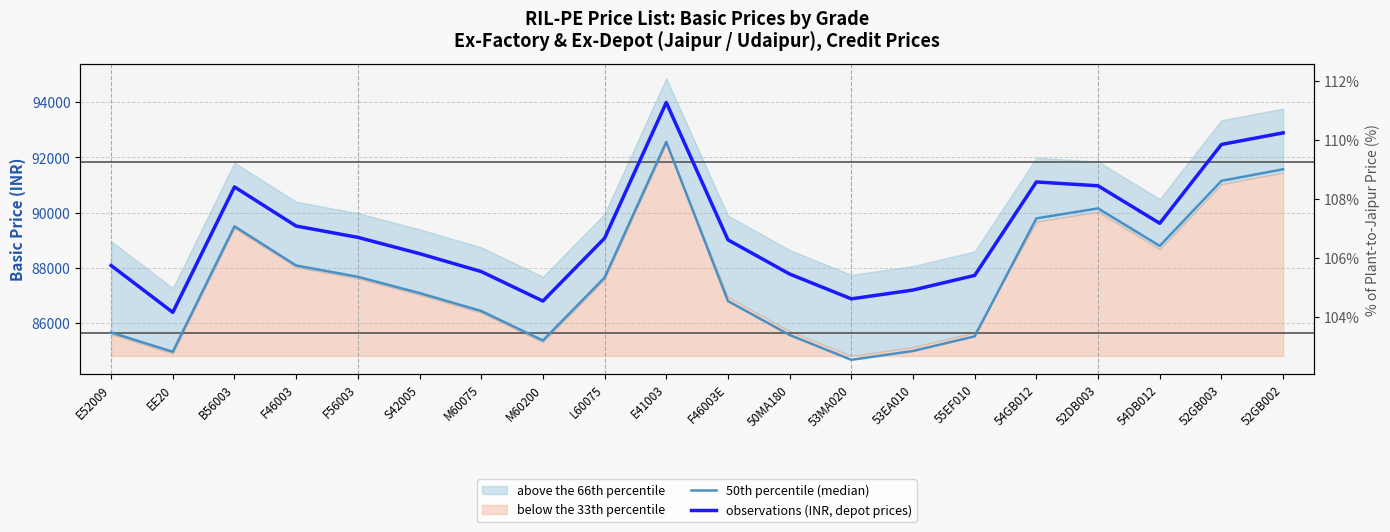

True or false: 50th percentile (median) and observations (INR, depot prices) intersect in this chart.

False